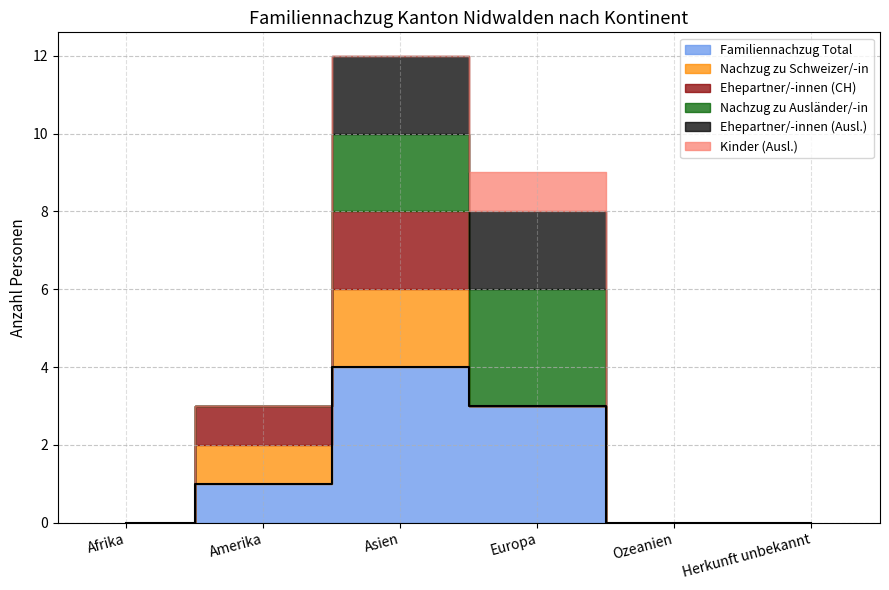

At which label does Familiennachzug Total first exceed 1?

Asien